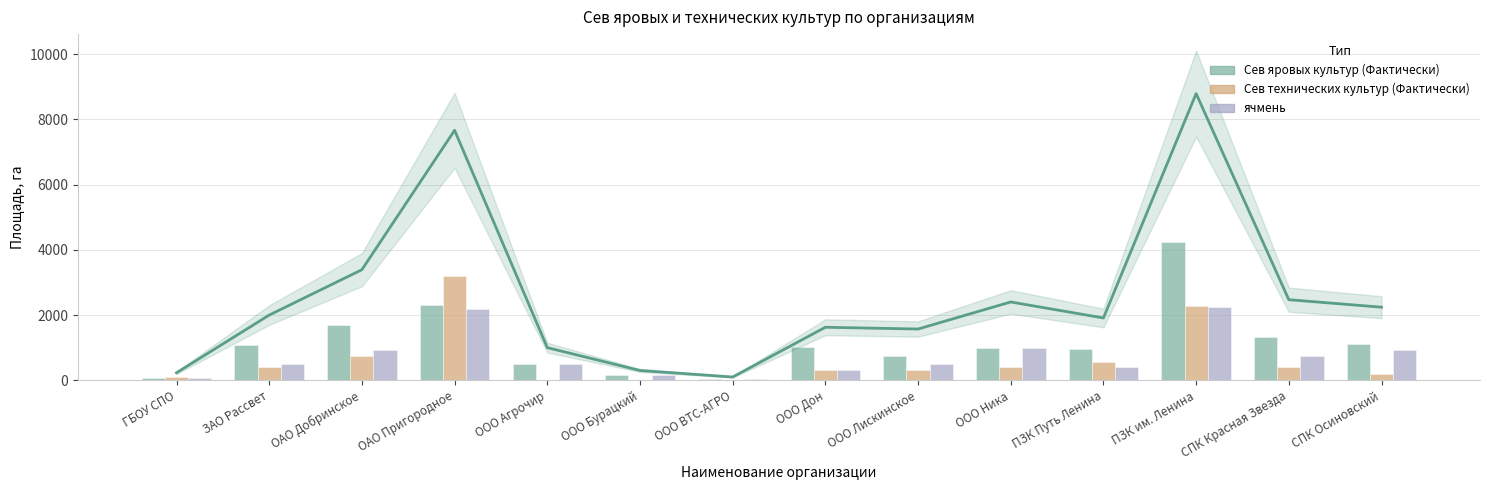

What is the label of the 9th bar from the left?

ООО Лискинское